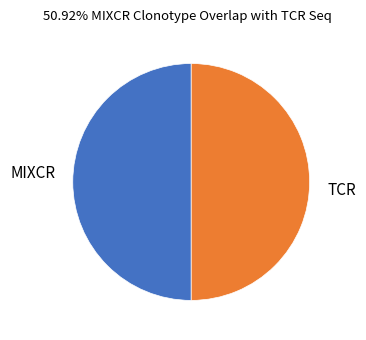

Is it true that MIXCR is 50% of the pie?

True